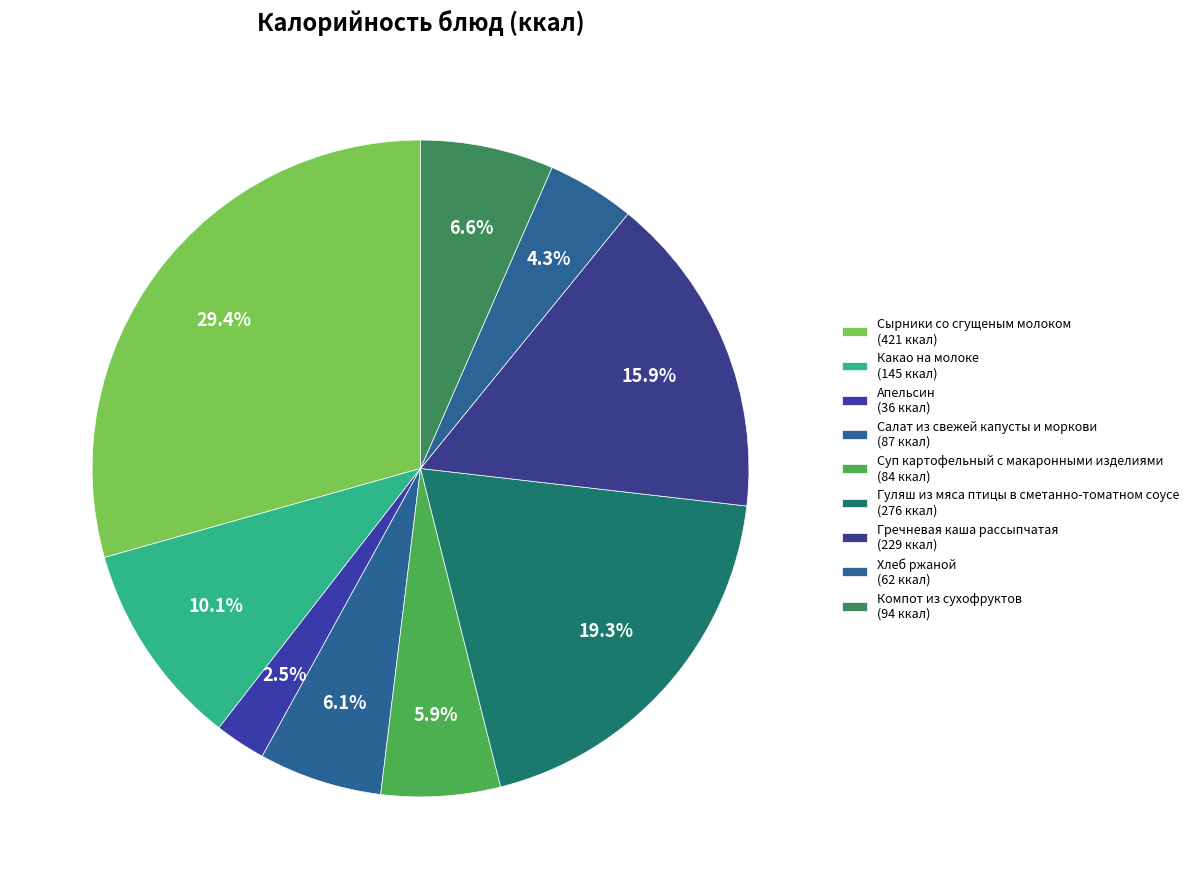

Does any single category account for the majority?

No